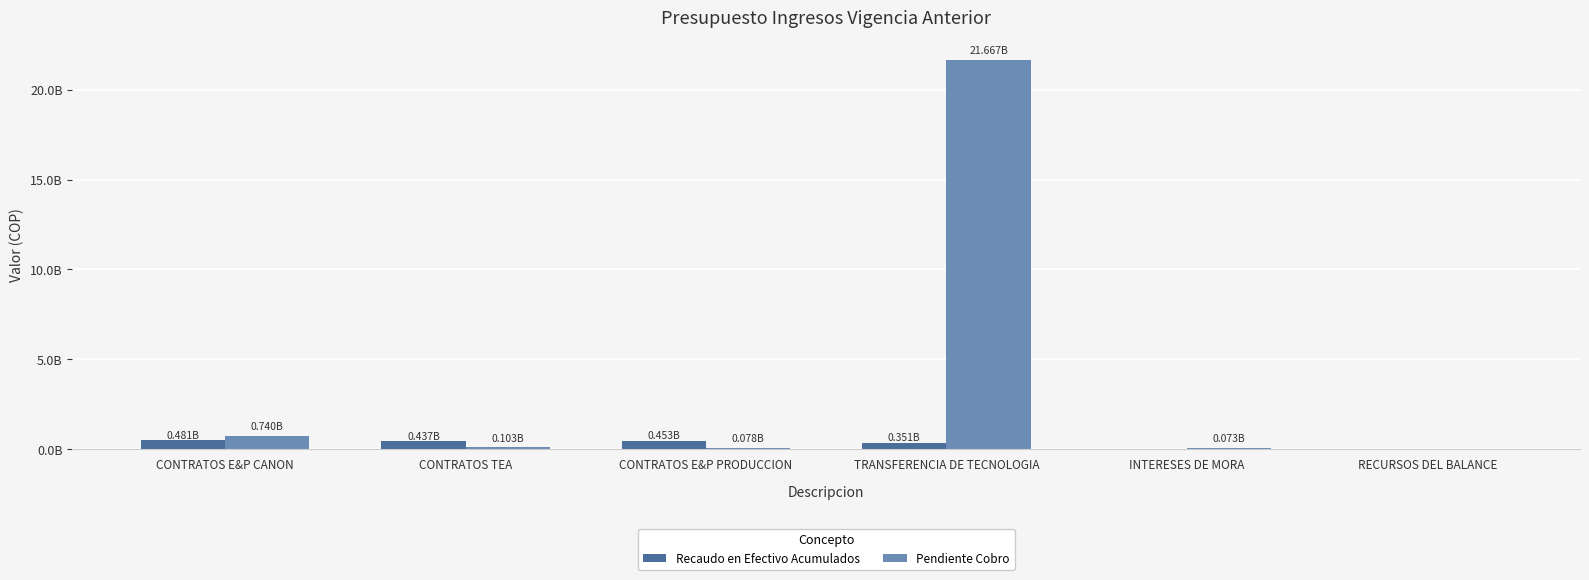

Is the value of Recaudo en Efectivo Acumulados at RECURSOS DEL BALANCE greater than the value of Pendiente Cobro at CONTRATOS E&P CANON?

No